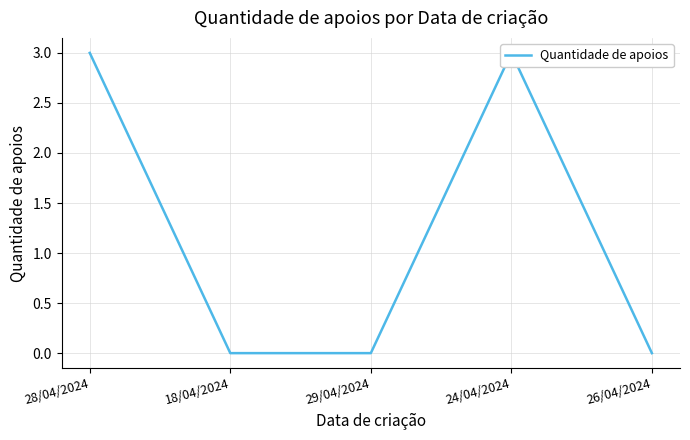

Reading right to left, extract all data points from this chart.

0	3	0	0	3